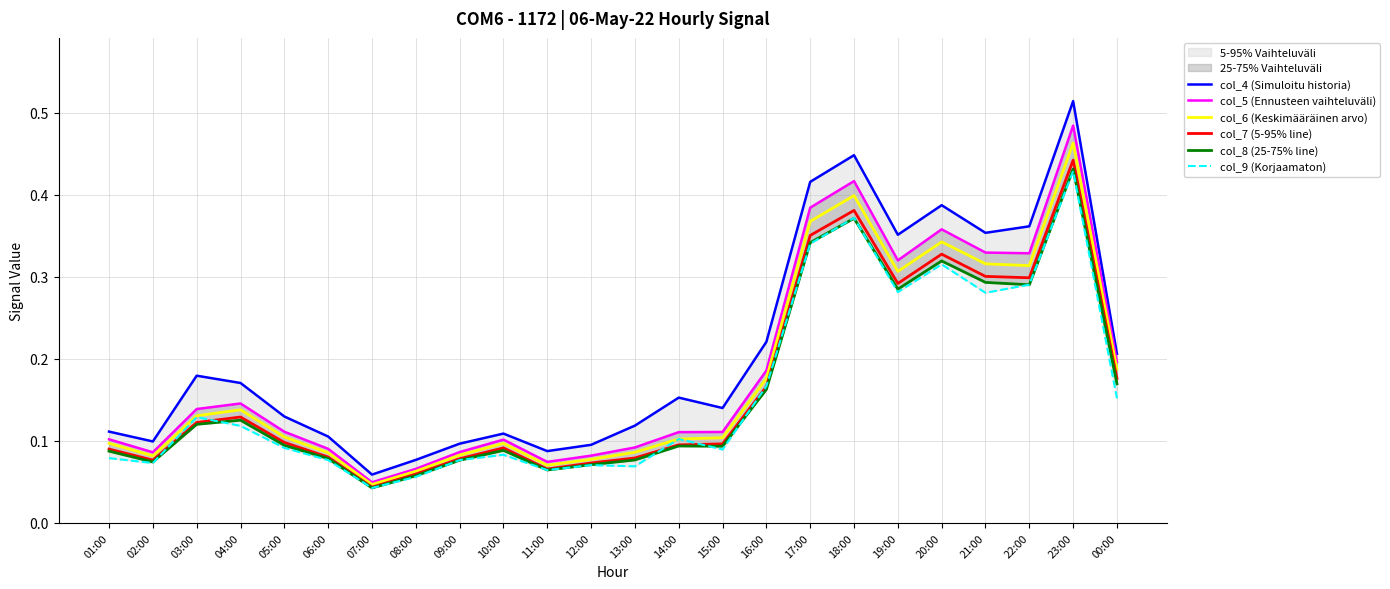

How many interior local peaks does the col_4 (Simuloitu historia) series have?

6